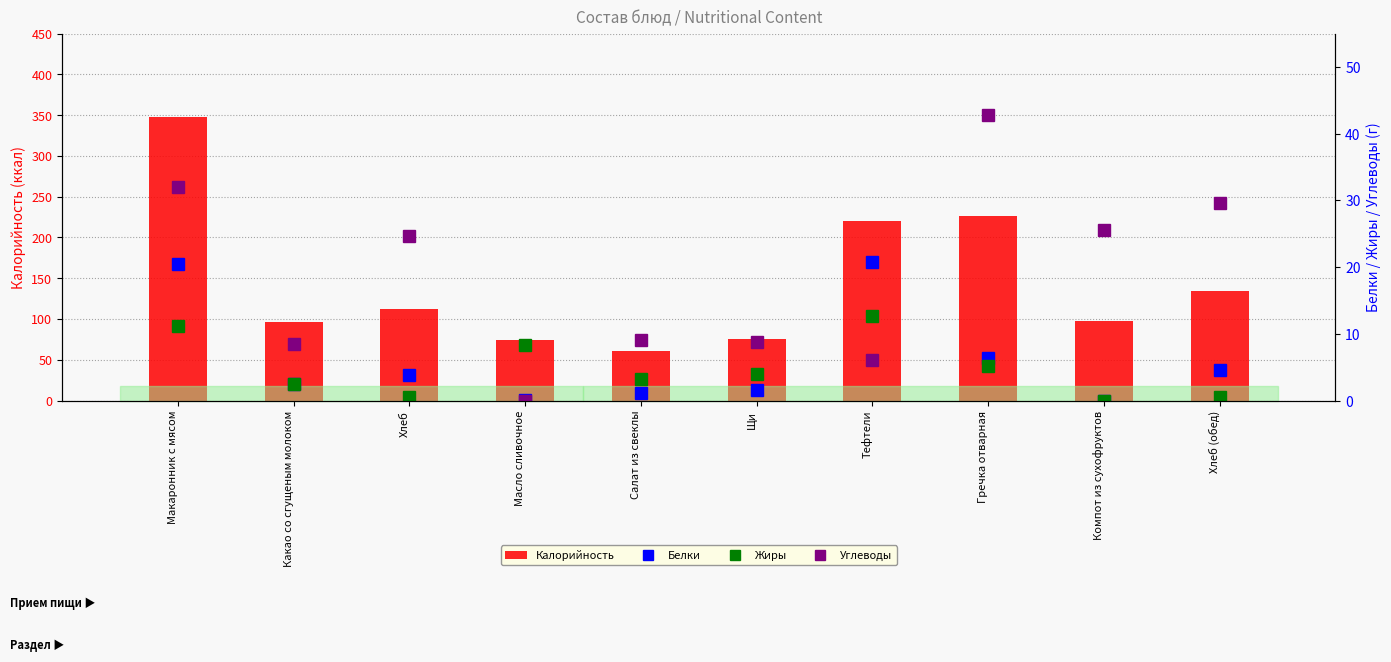

True or false: Углеводы has a value of 13.0 at Щи.

False